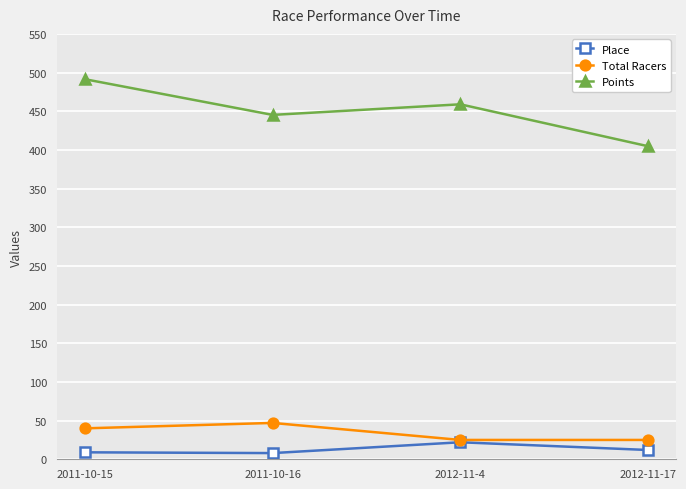

True or false: Place and Points intersect in this chart.

False